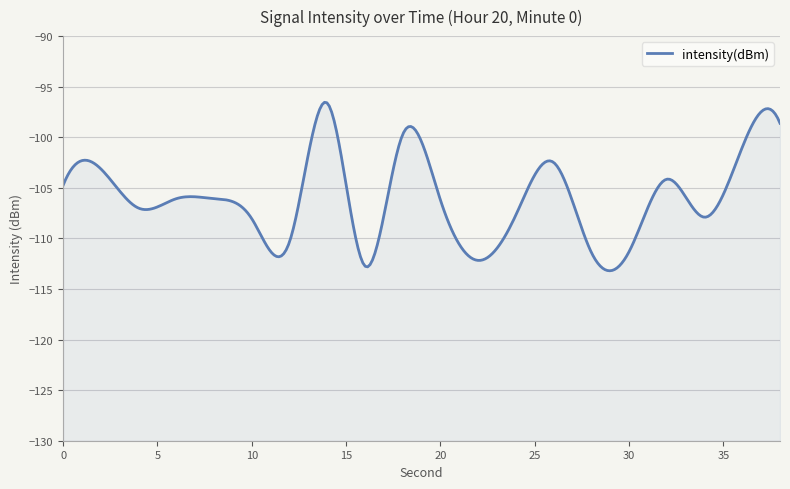

What value does the data have at 8?

-106.1